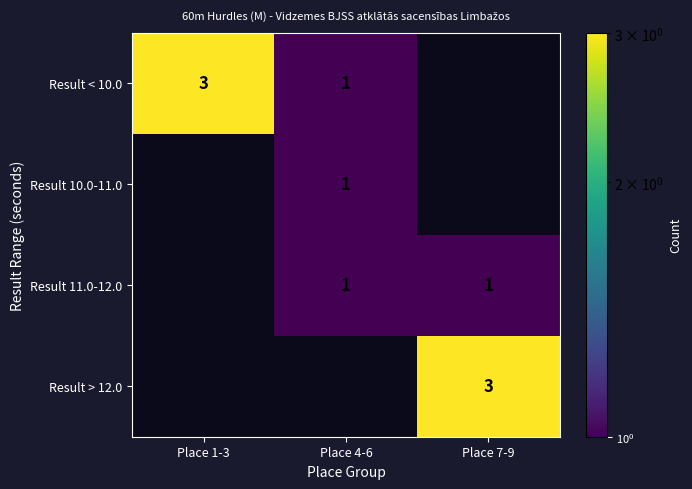

At which category is the sum across all series the highest?

Place 7-9